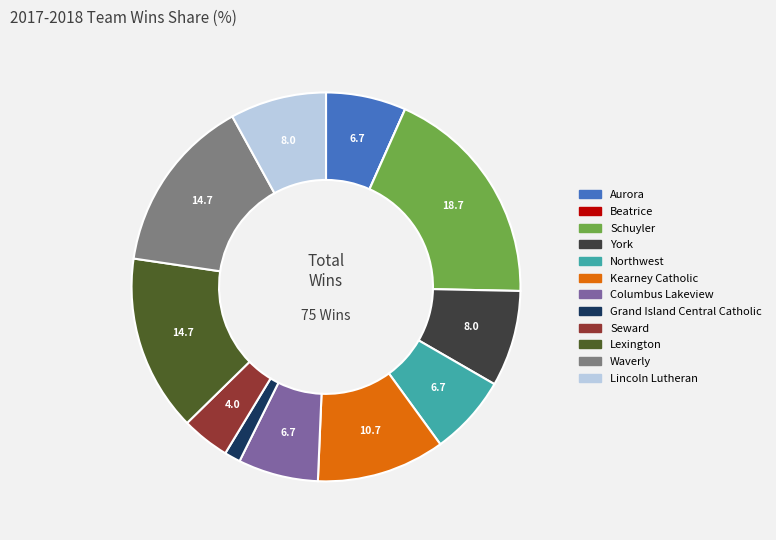

The Northwest slice represents 7% of the pie. True or false?

True